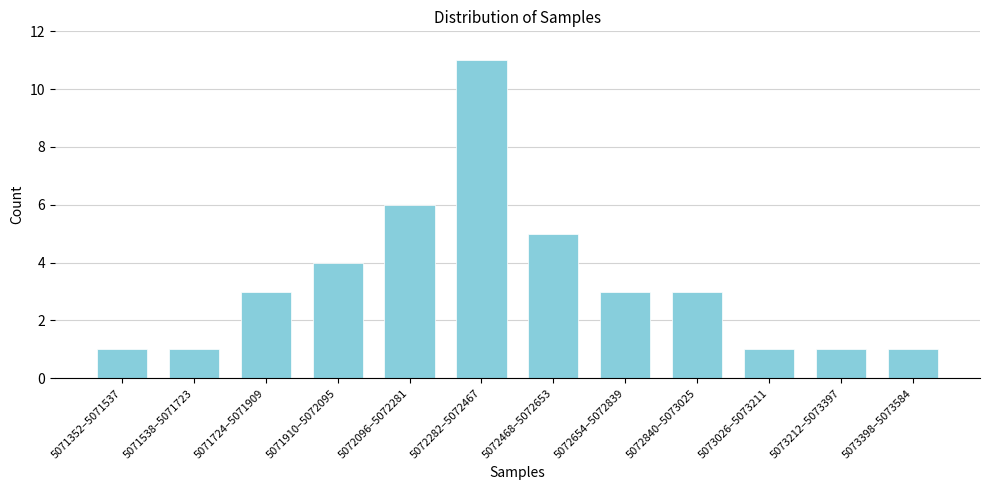

Reading right to left, extract all data points from this chart.

1	1	1	3	3	5	11	6	4	3	1	1